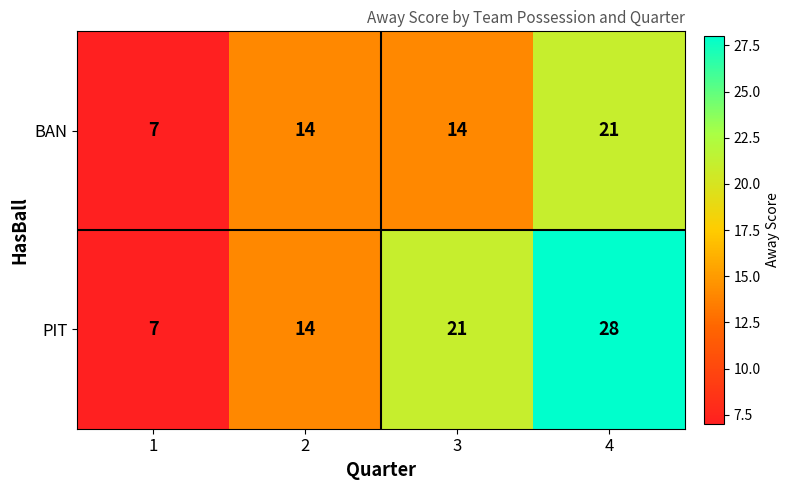

What is the smallest value displayed?

7